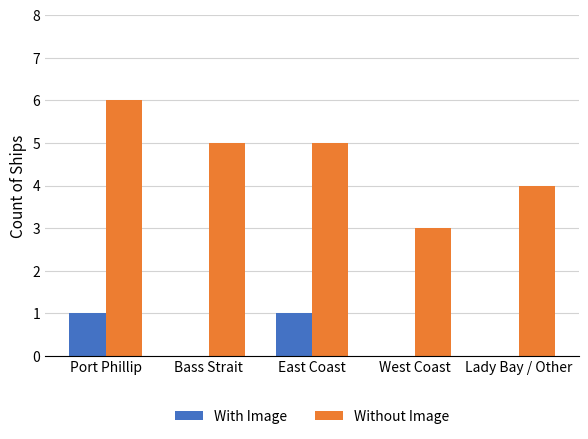

What is the average value of the Without Image series?

5